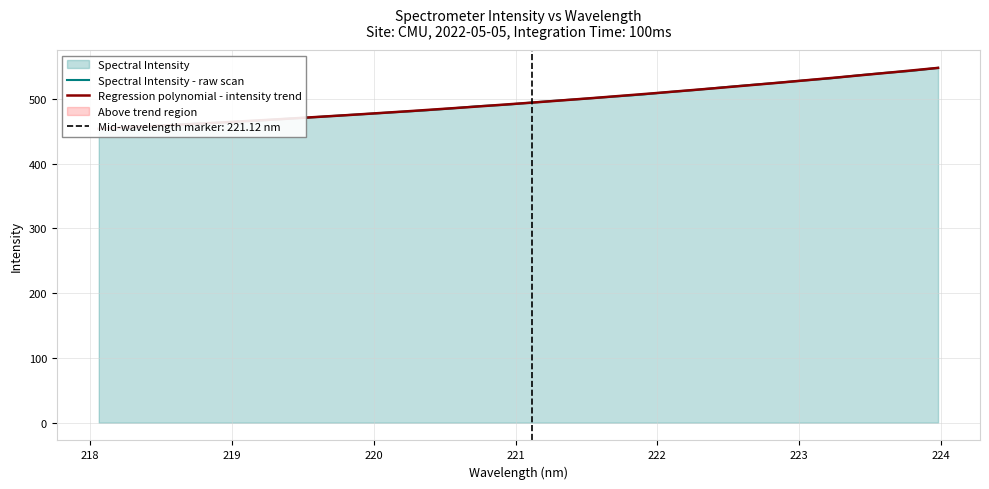

What is the difference between the maximum and second lowest values?

92.4